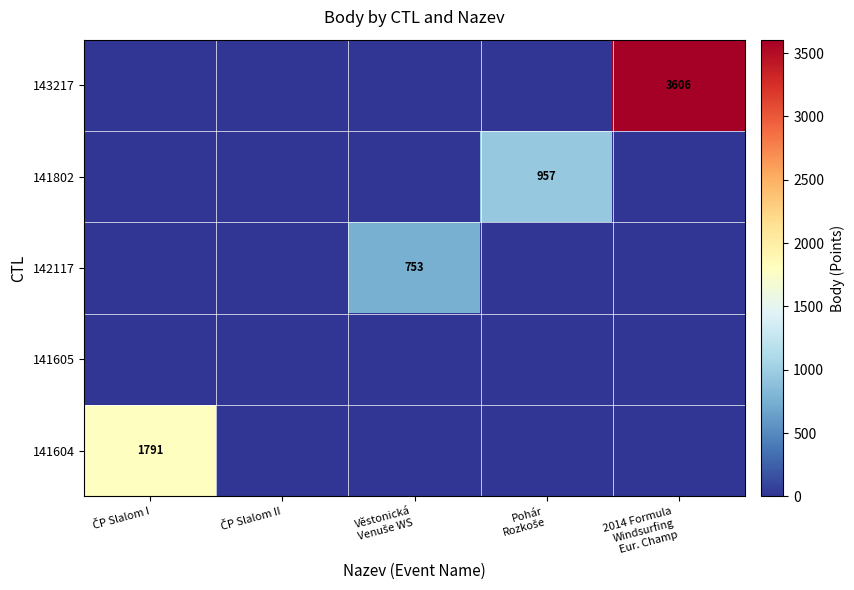

Is the value of 141802 at ČP Slalom II greater than the value of 141604 at Věstonická Venuše WS?

No